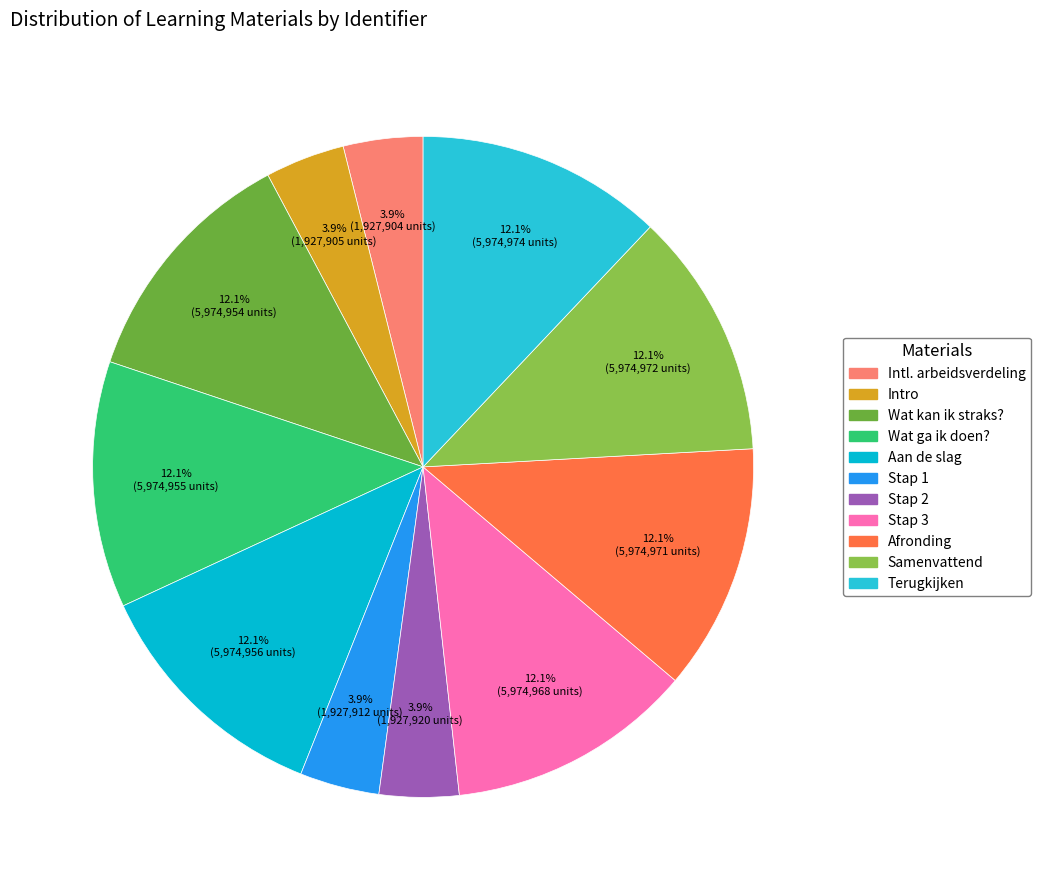

What is the smallest slice in the pie chart?

Internationale arbeidsverdeling